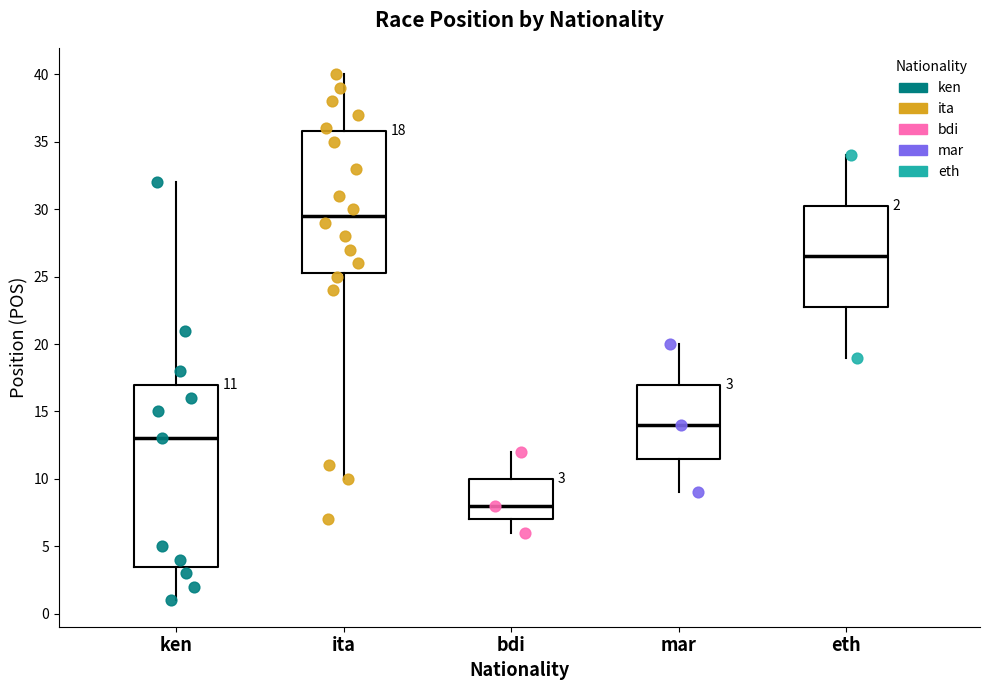

Comparing the boxes themselves (not the whiskers), which one is the tallest?

ken